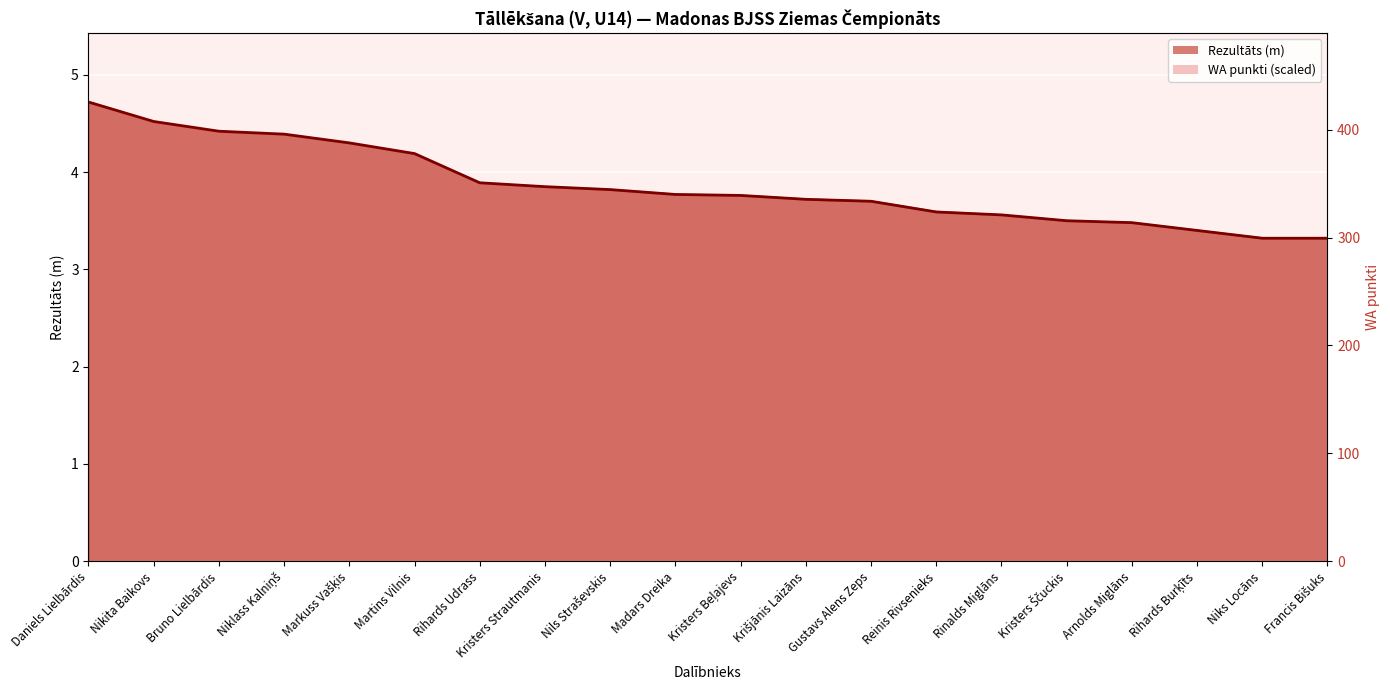

Where is WA nearest to the value 4?

Rihards Udrass